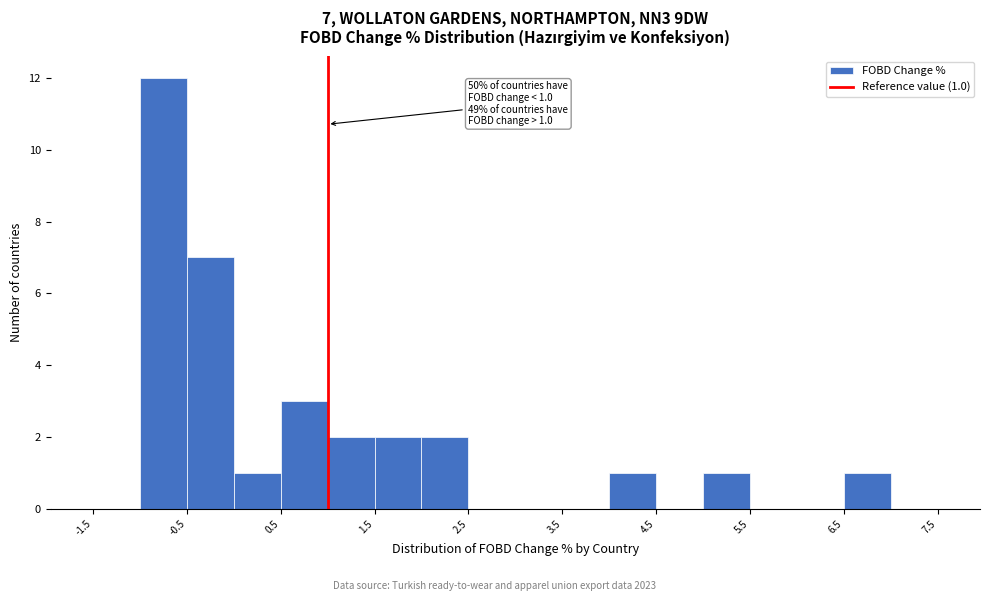

Which range on the x-axis has the tallest bar?

-1.0 to -0.5